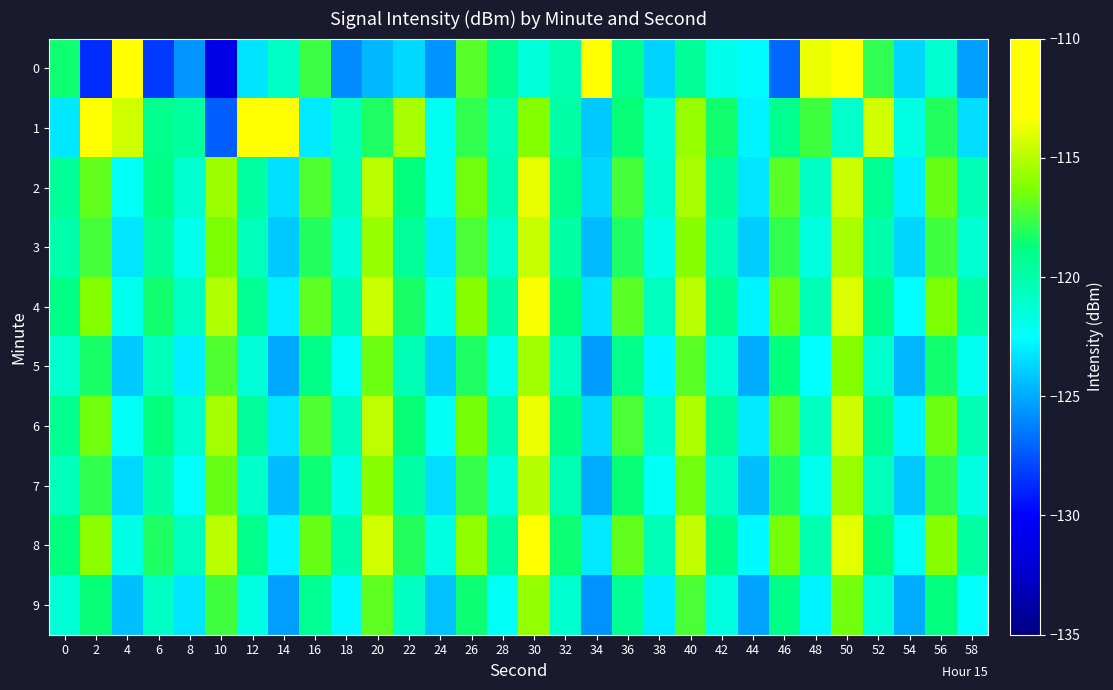

Between 46 and 58, which series saw the biggest shift?

1